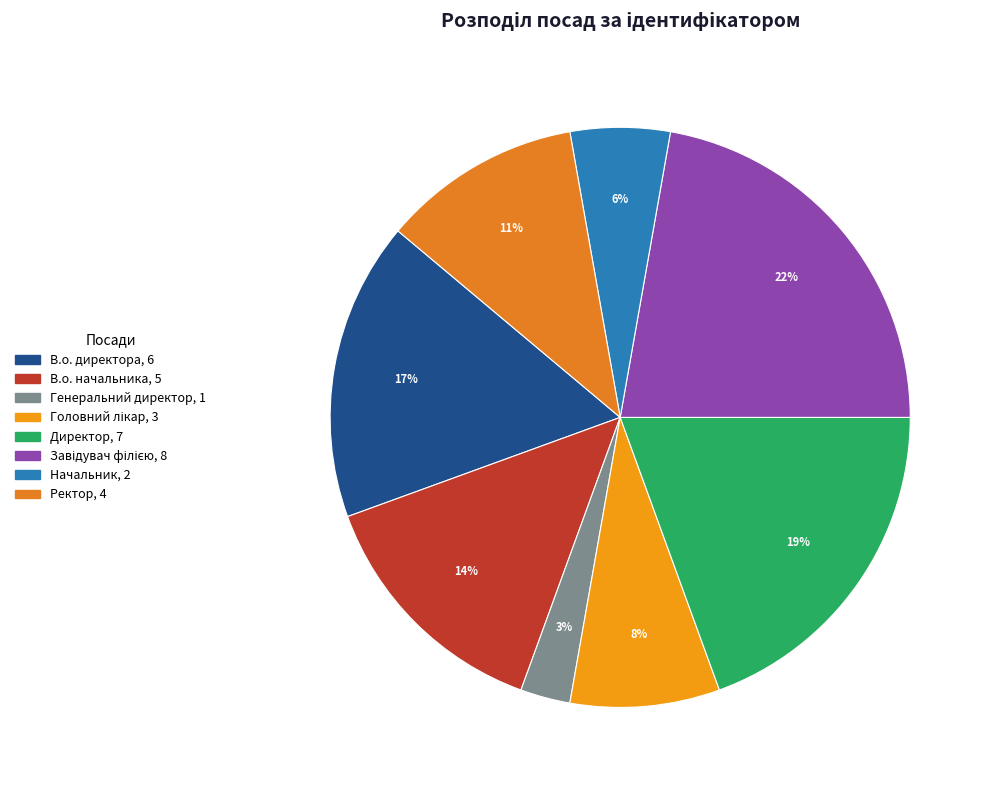

How many slices are in this pie chart?

8